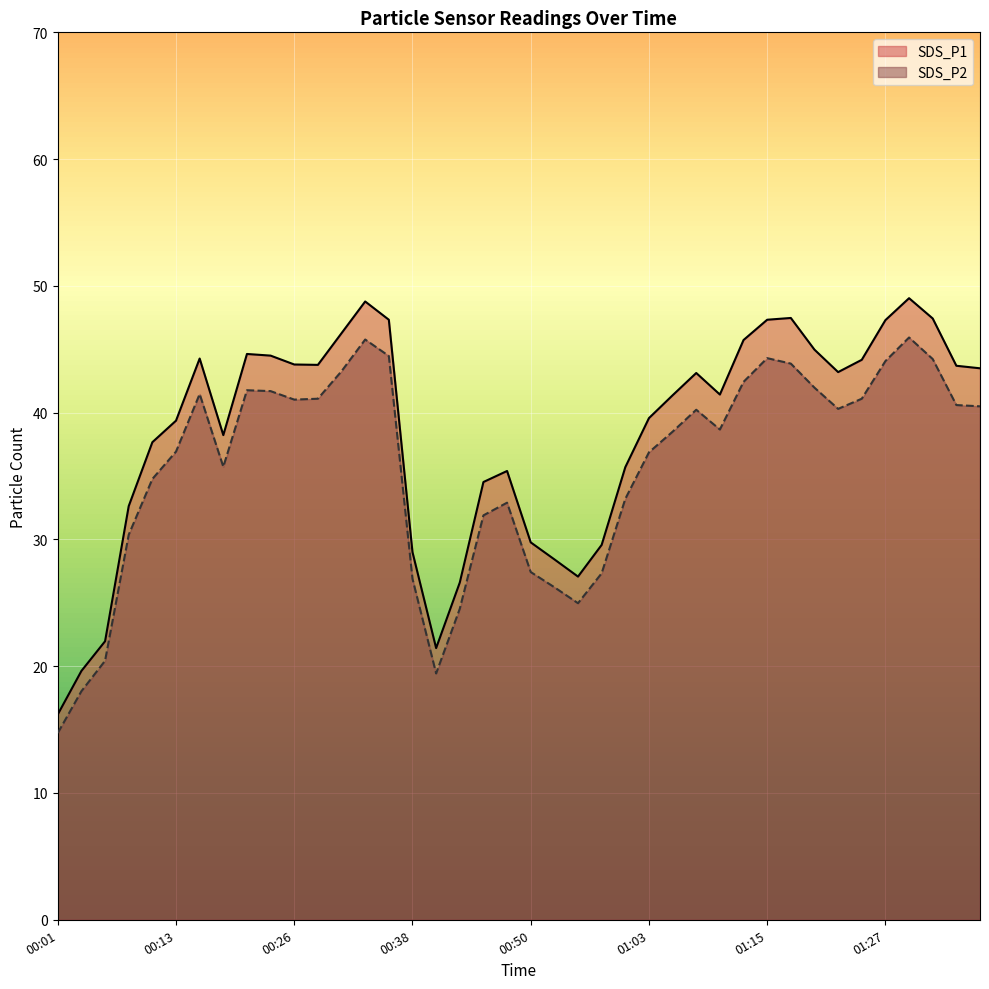

The SDS_P1 series shows 5.1 at 00:01. True or false?

False